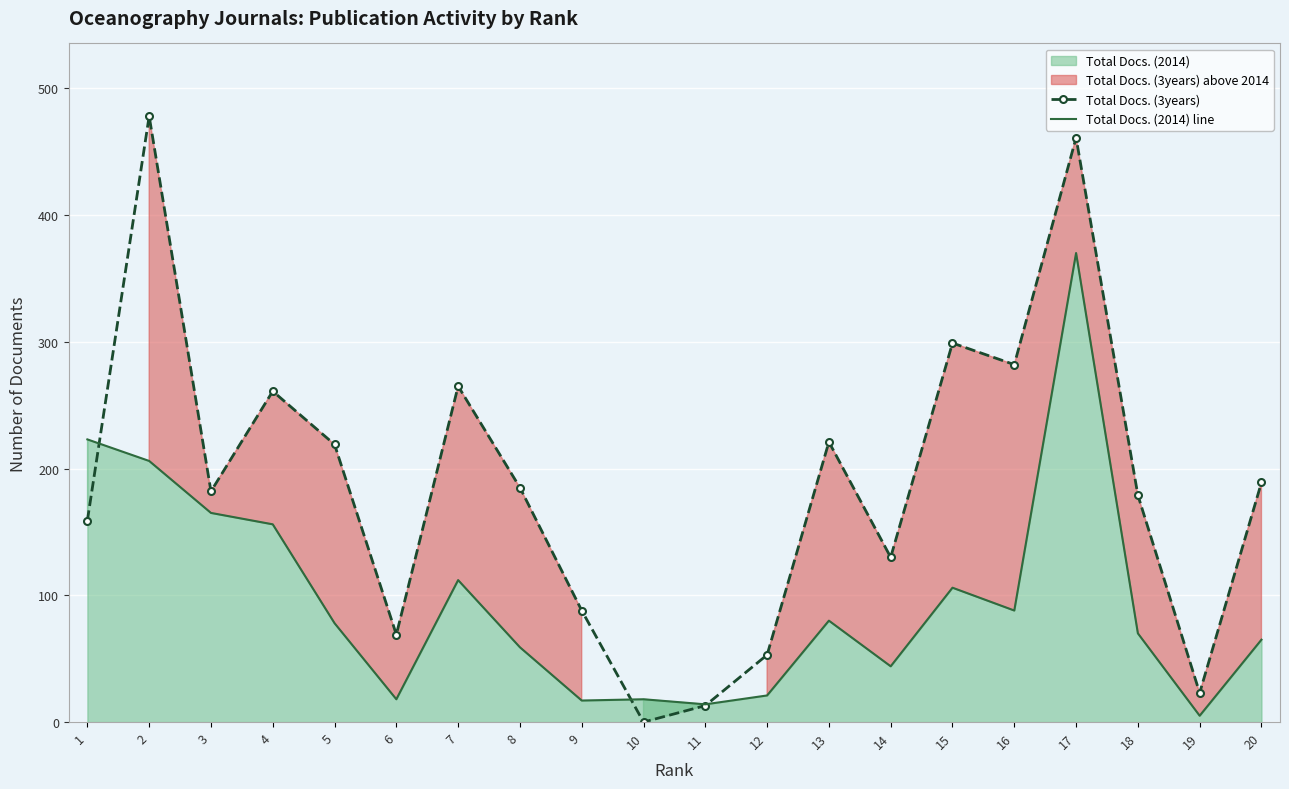

How many intersections are there between Total Docs. (3years) and Total Docs. (2014) line?

3